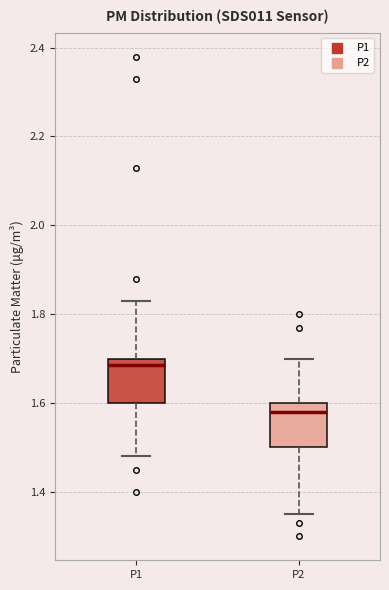

Reading left to right, read every box against the y-axis: the position of its median line, the range the box covers, and the ends of its whiskers. The values are not printed on the chart, so give them approximately, as read against the axis.

P1: median 1.68, box 1.60 to 1.70, whiskers 1.48 to 1.84
P2: median 1.58, box 1.50 to 1.60, whiskers 1.36 to 1.70